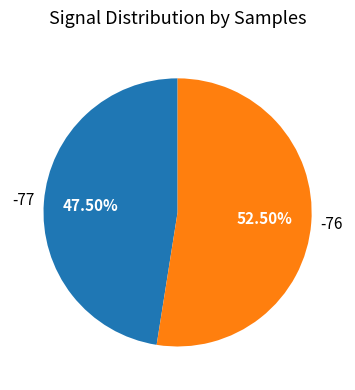

Is there any slice that represents more than half of the pie?

Yes